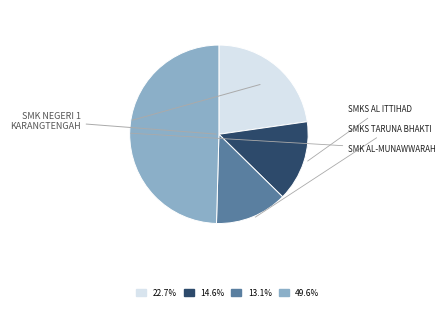

Is there any slice that represents more than half of the pie?

No